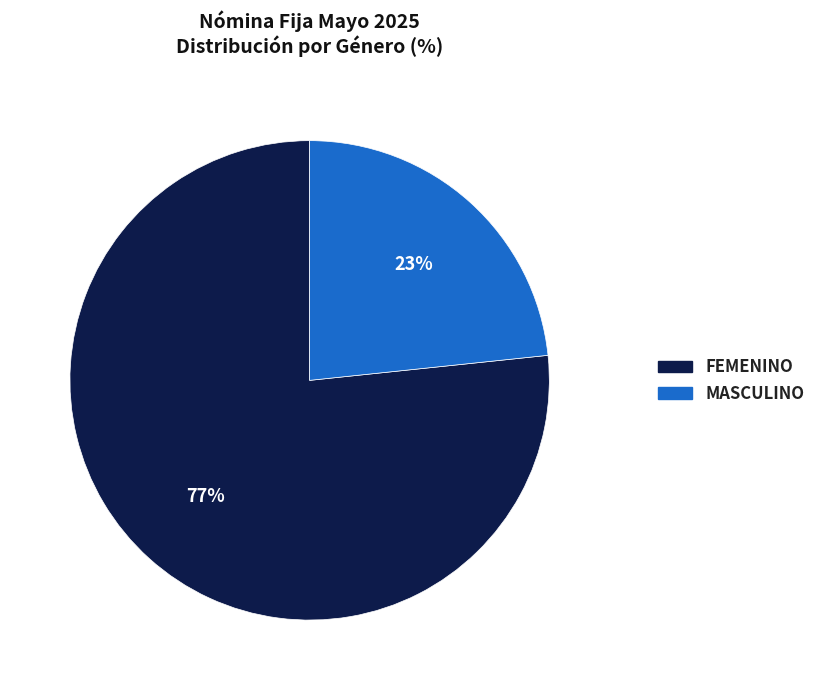

Is there a majority slice in this chart?

Yes